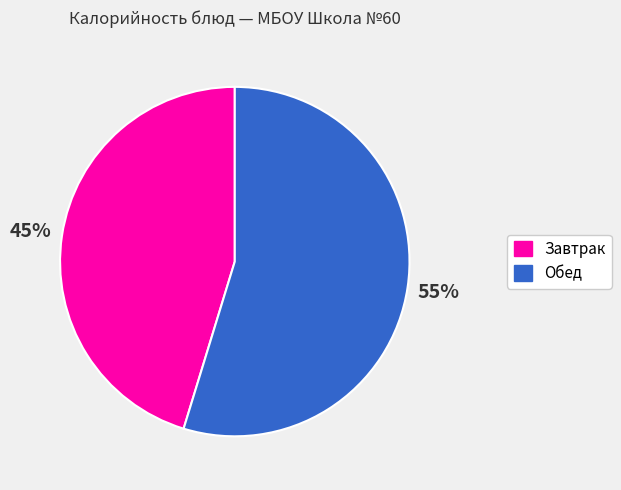

Is there a majority slice in this chart?

Yes